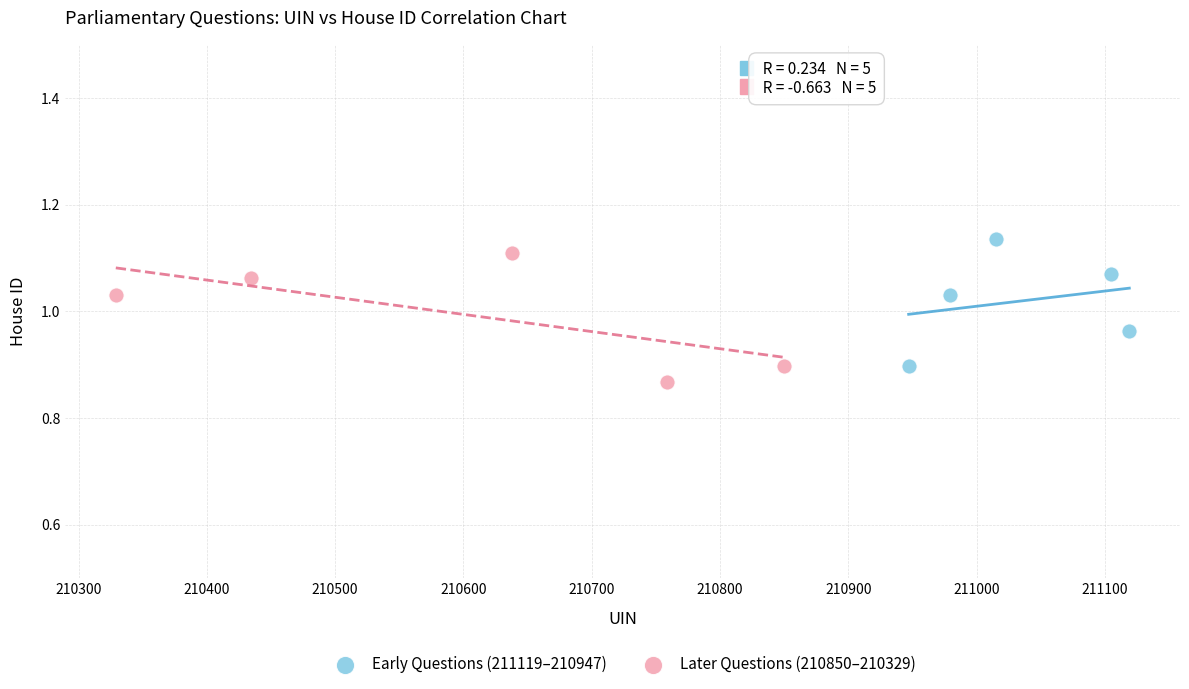

What are all the series names shown in the legend?

Early Questions (211119–210947), Later Questions (210850–210329)